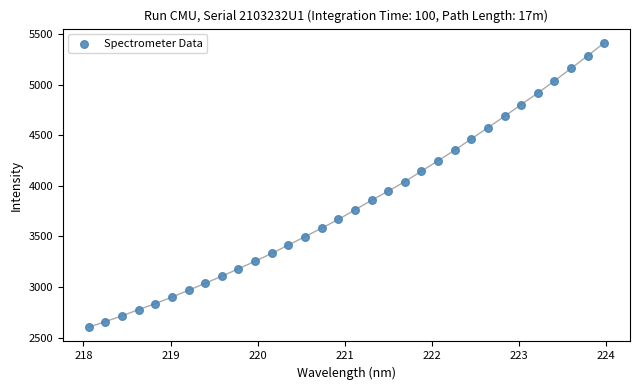

What is the range of Y values (max minus min)?

2807.9